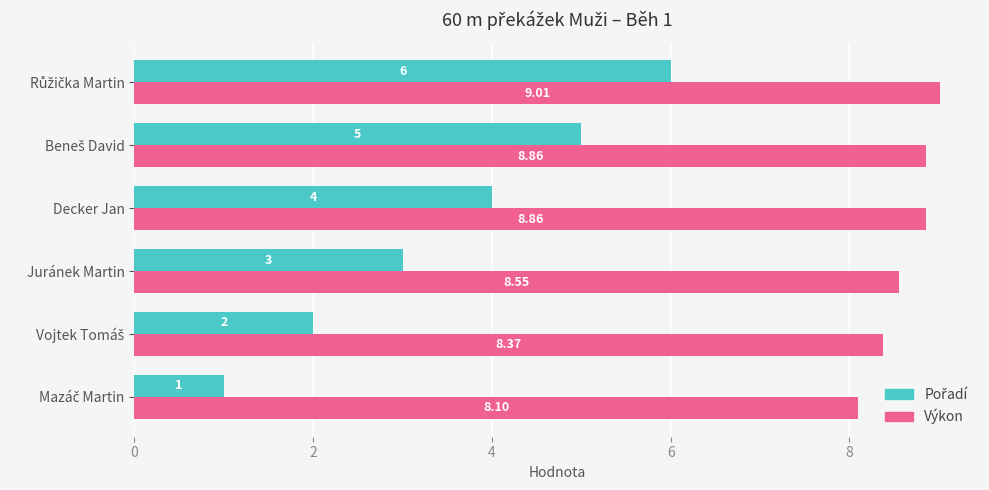

At how many categories does at least one series exceed 2?

6